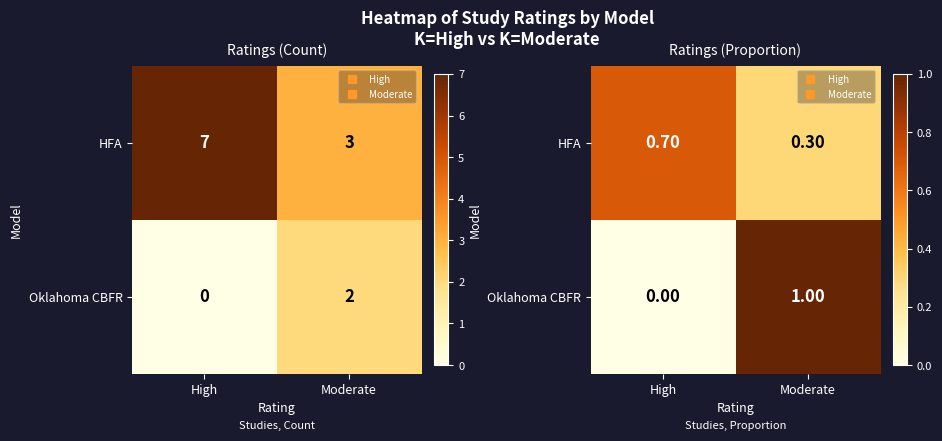

At which category does the chart reach its minimum across all series?

High